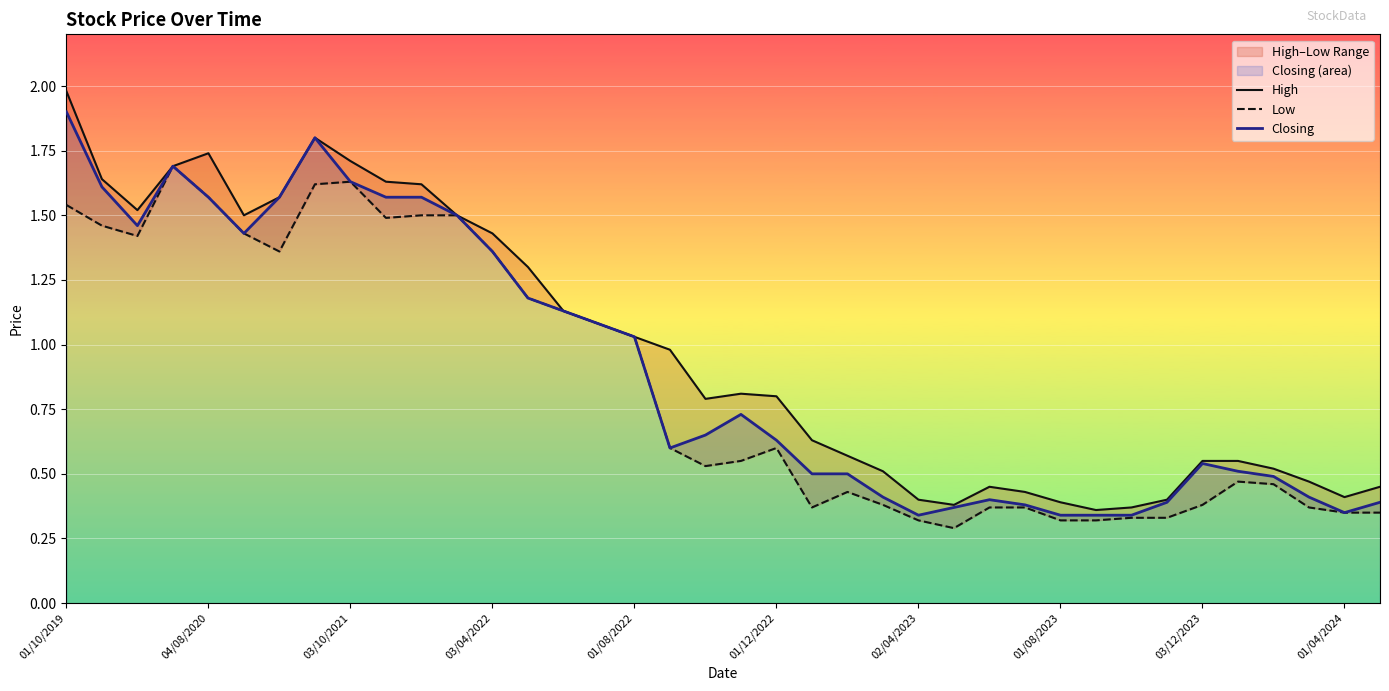

Is the value of Low at 01/10/2019 greater than the value of High at 30?

Yes